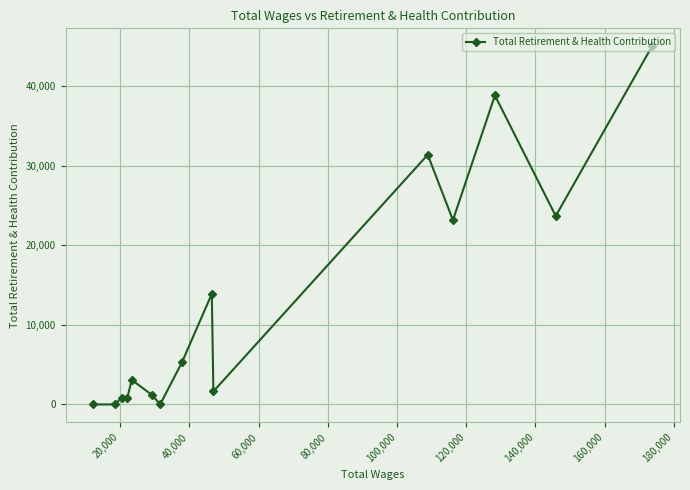

What is the difference between the maximum and minimum values?

45030